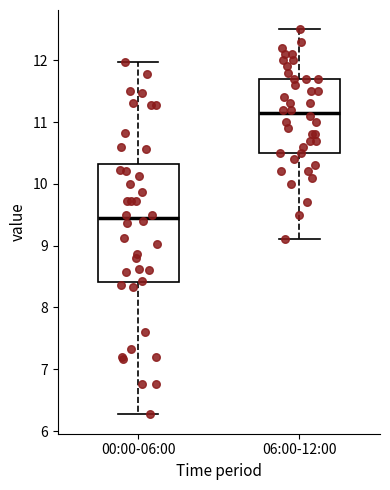

Reading left to right, transcribe this box plot: for each box, give where its median line is, the range the box spans, and where its two whiskers end, as read against the y-axis. The values are not printed on the chart, so give them approximately, as read against the axis.

00:00-06:00: median 9.5, box 8.4 to 10.3, whiskers 6.3 to 12.0
06:00-12:00: median 11.2, box 10.5 to 11.7, whiskers 9.1 to 12.5